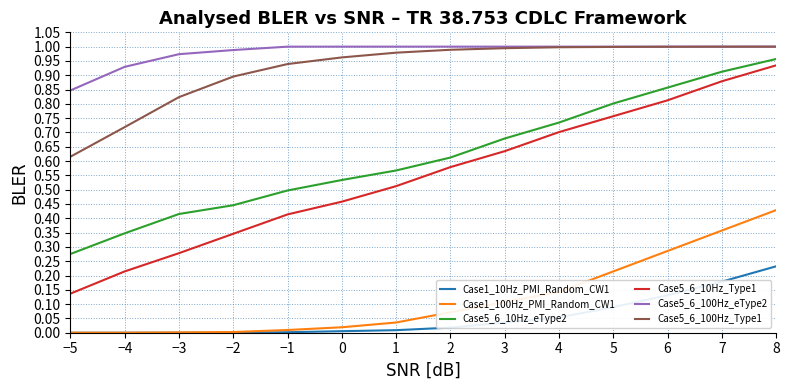

At which label is Case5_6_10Hz_Type1 closest to 0?

−5